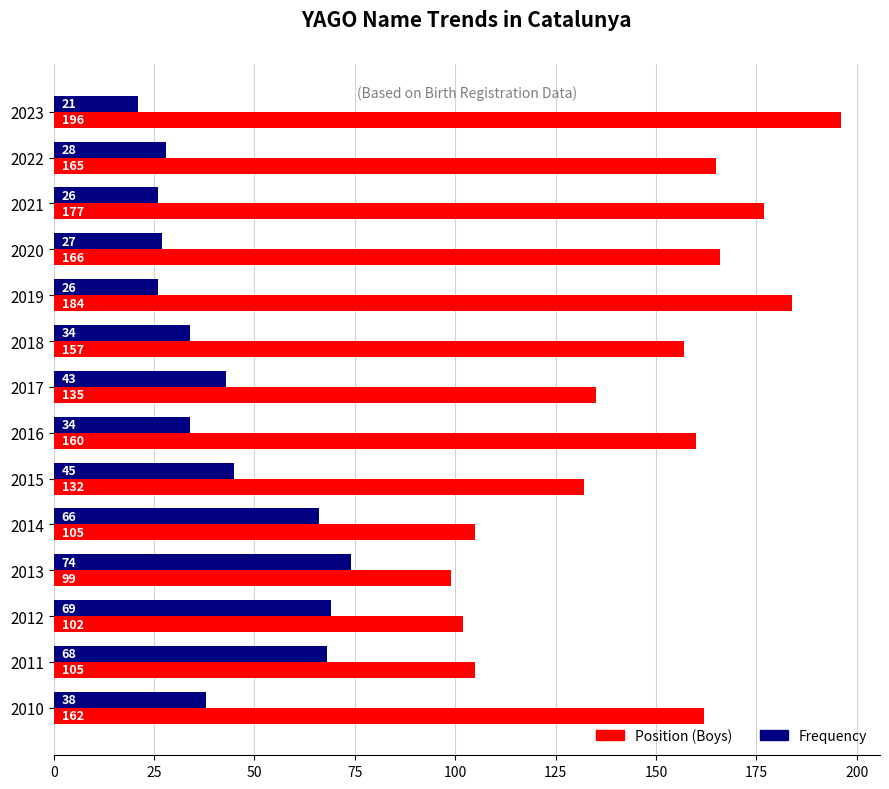

What is the maximum value shown in the chart?

196